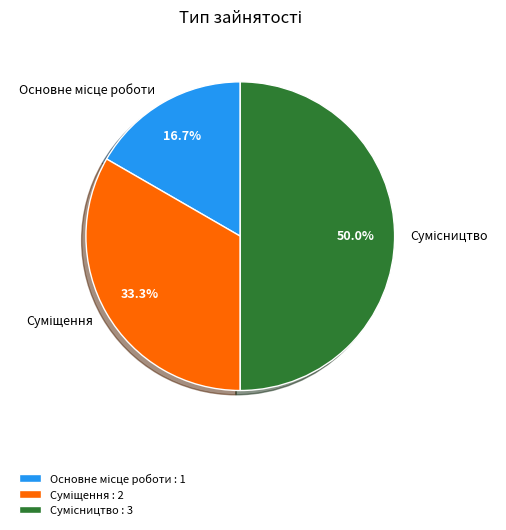

Is it true that Основне місце роботи is 30% of the pie?

False